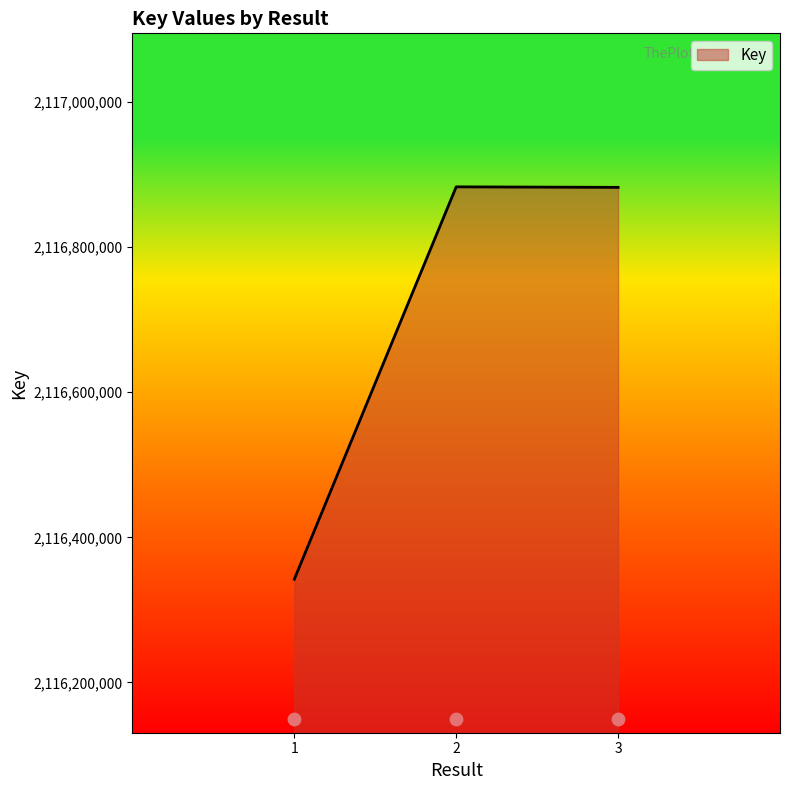

What is the change in value from 1 to 3?

+540370